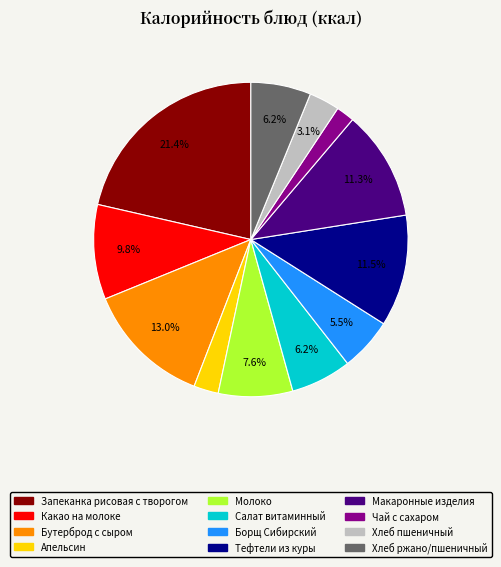

How many slices are in this pie chart?

12